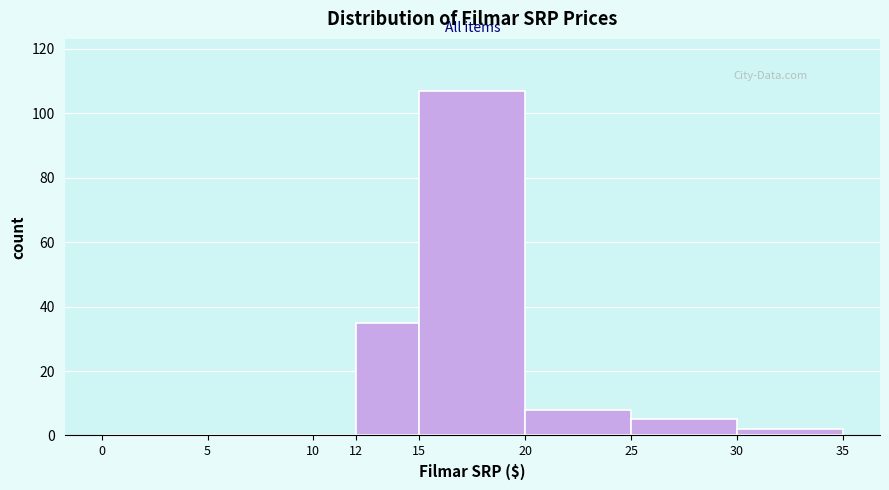

Reading left to right, list every bar in this chart as the range it spans on the x-axis followed by its height. The values are not printed on the chart, so give them approximately, as read against the axis.

0 to 5: 0
5 to 10: 0
10 to 12: 0
12 to 15: 36
15 to 20: 108
20 to 25: 8
25 to 30: 6
30 to 35: 2